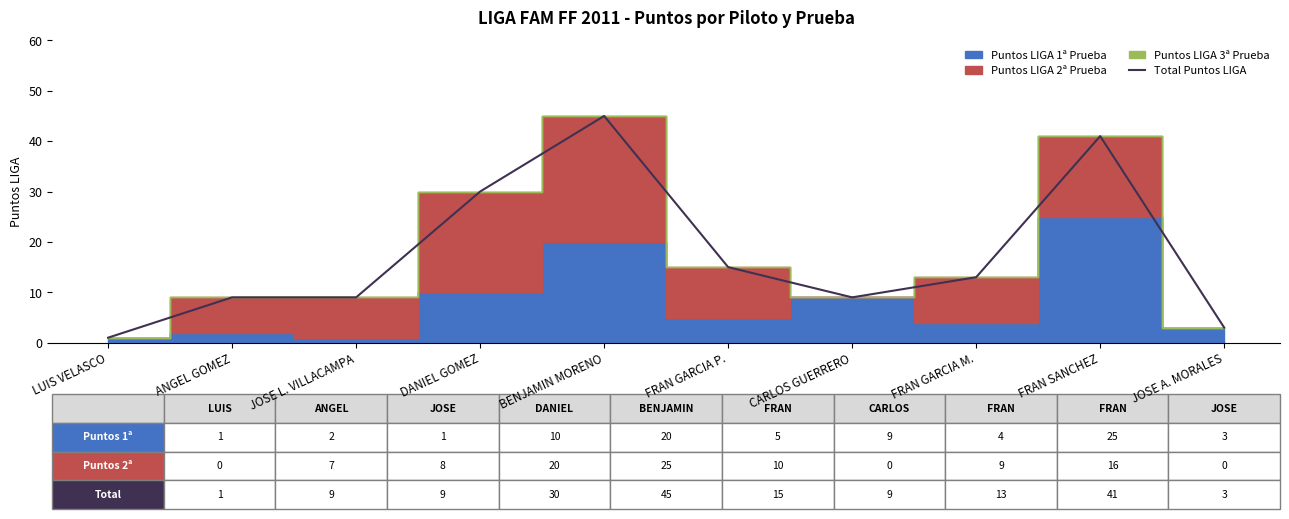

Reading left to right, list all the values displayed in this chart.

1	9	9	30	45	15	9	13	41	3